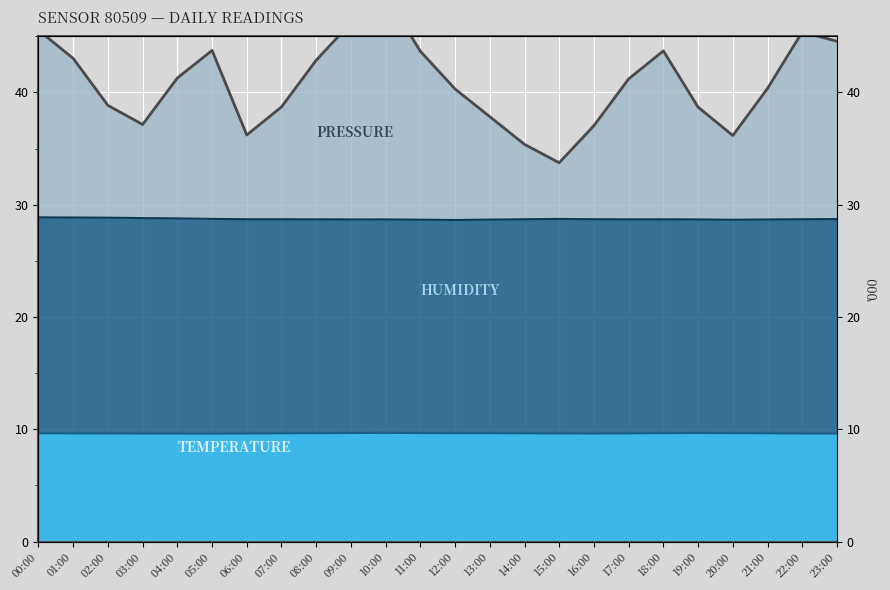

At which category does pressure reach its first local valley?

03:00